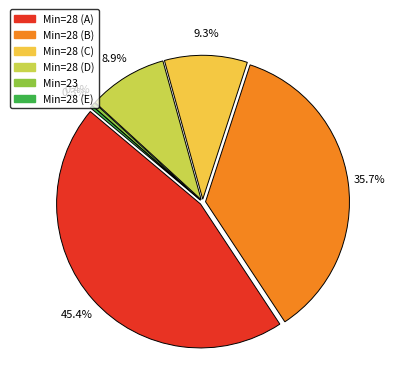

What percentage is the 28 slice, to the nearest percent?

3%